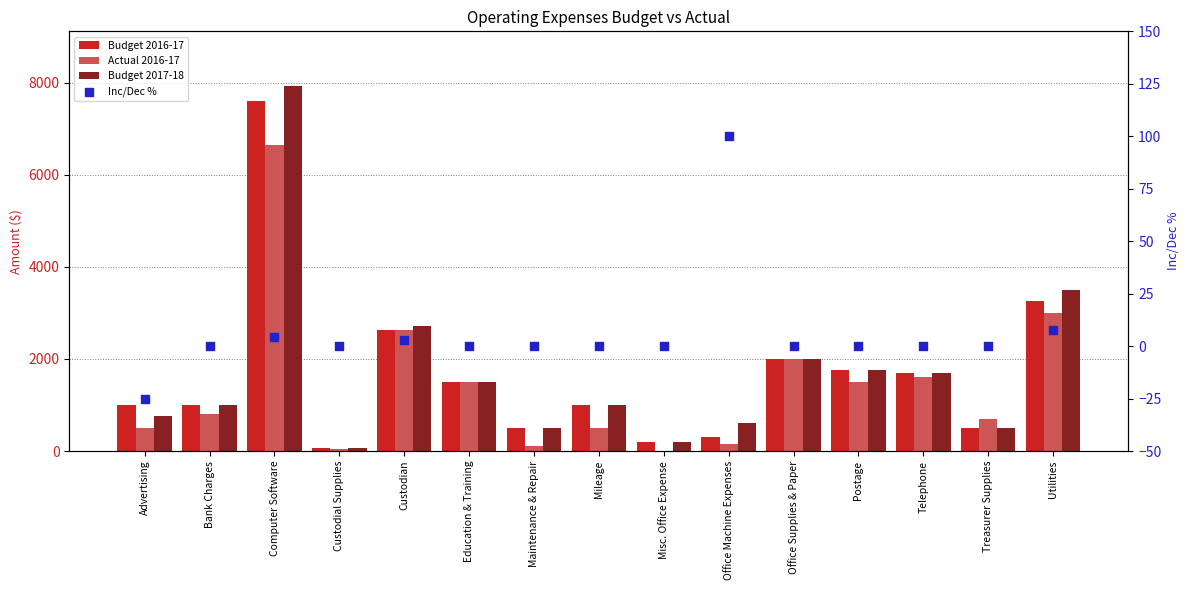

At how many categories does at least one series exceed 2249?

3